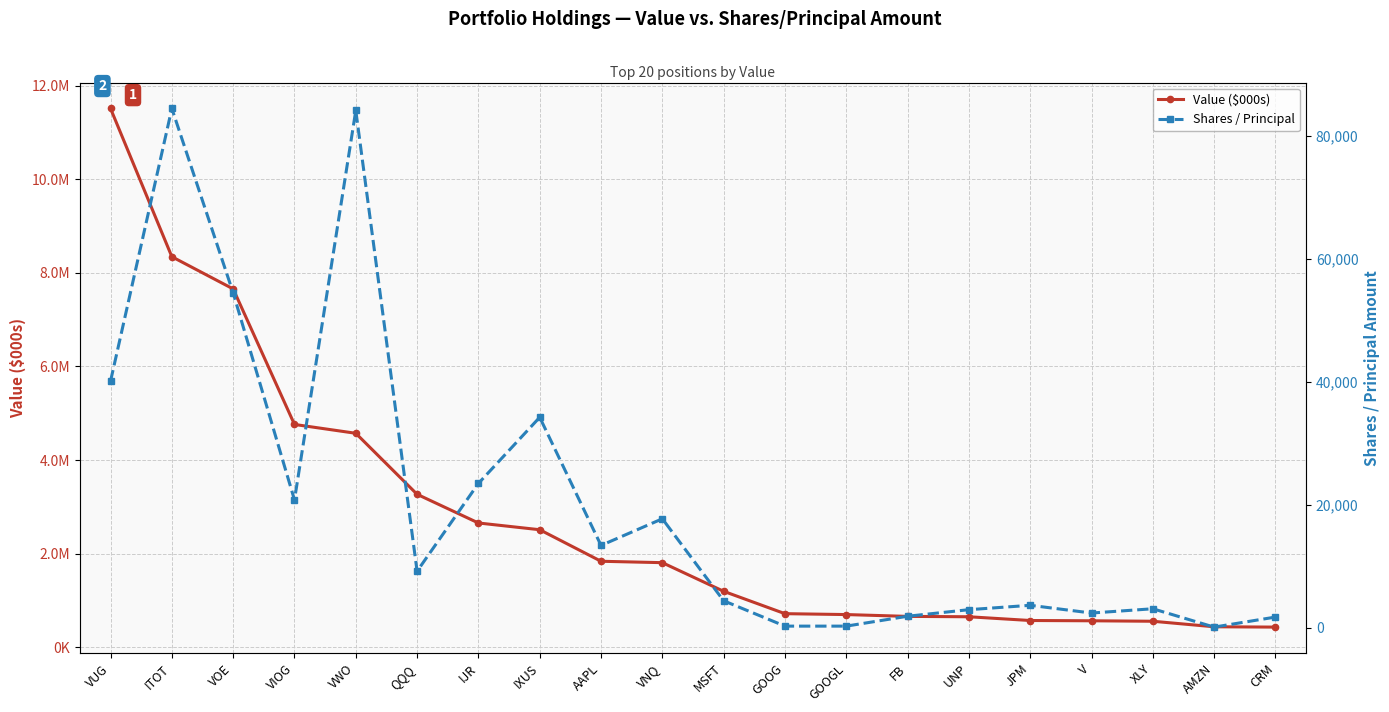

True or false: Shares / Principal and Value ($000s) cross at least once.

False